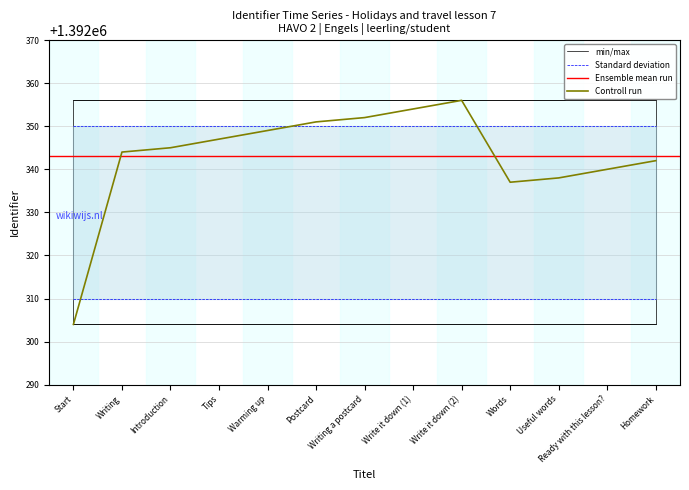

What is the value of the Identifier point at the 6th from the left?

1392351